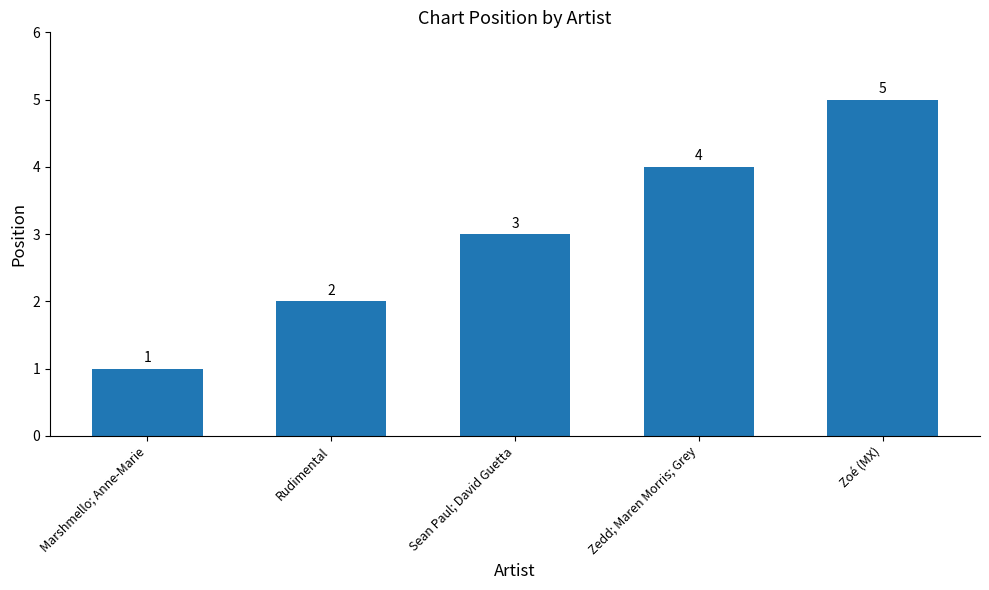

The chart shows a value of 1 at Marshmello; Anne-Marie. True or false?

True